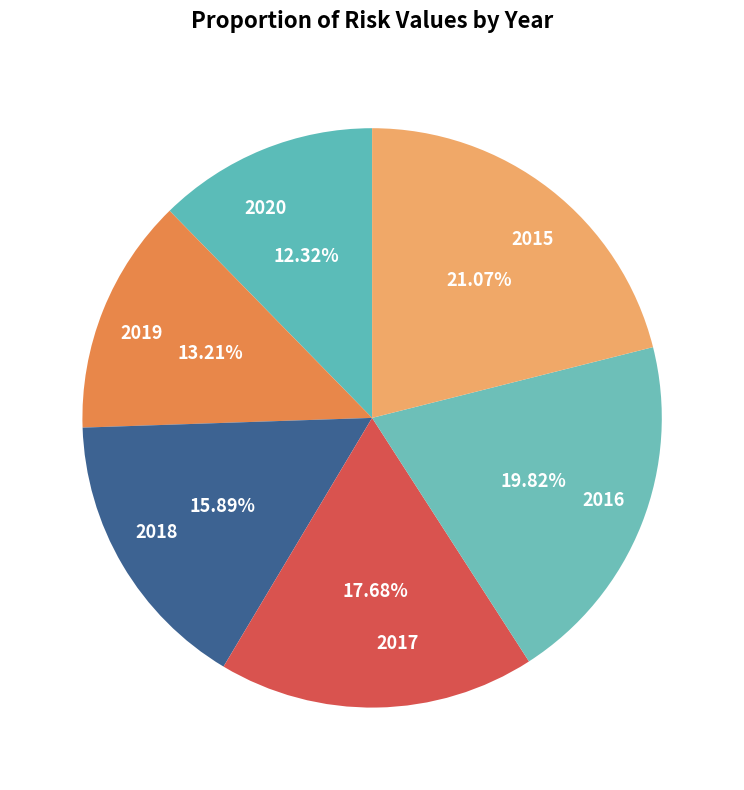

What percentage is NOT represented by 2016?

80.2%